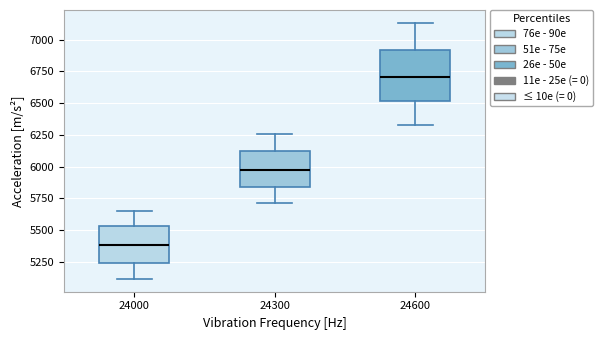

Which box's median line is the highest?

24600